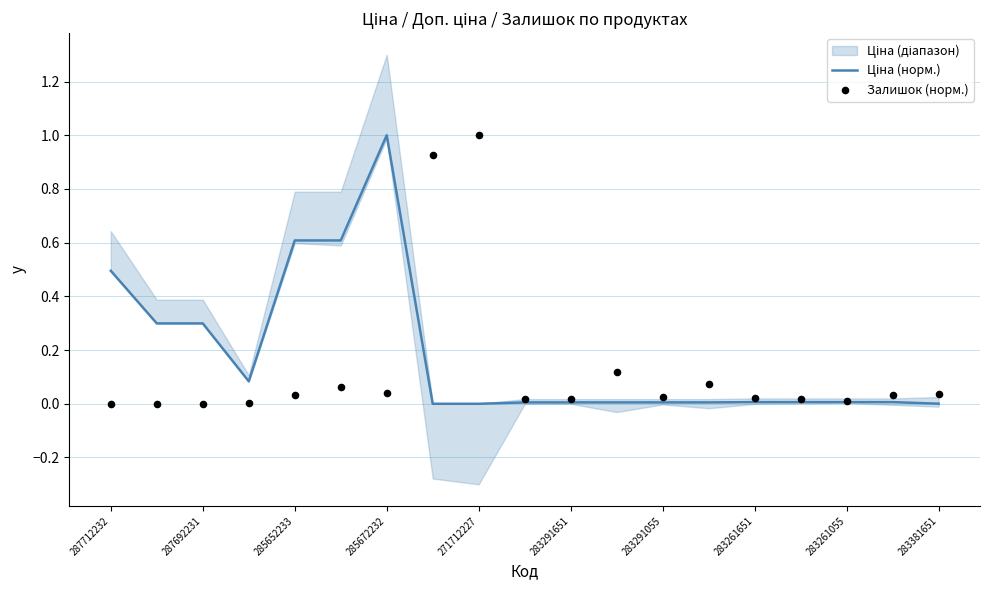

Is the value of Ціна (норм.) at 285672232 greater than the value of Залишок (норм.) at 17?

Yes